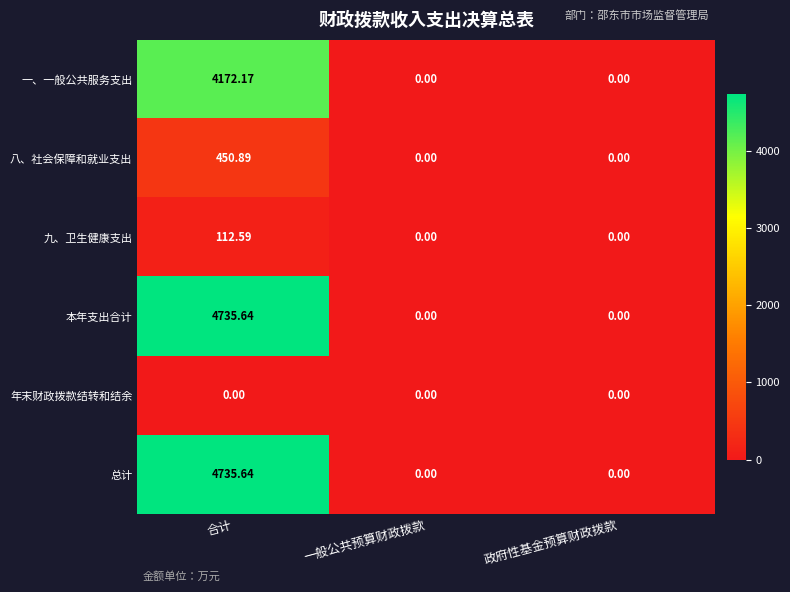

At which category is the sum across all series the highest?

合计